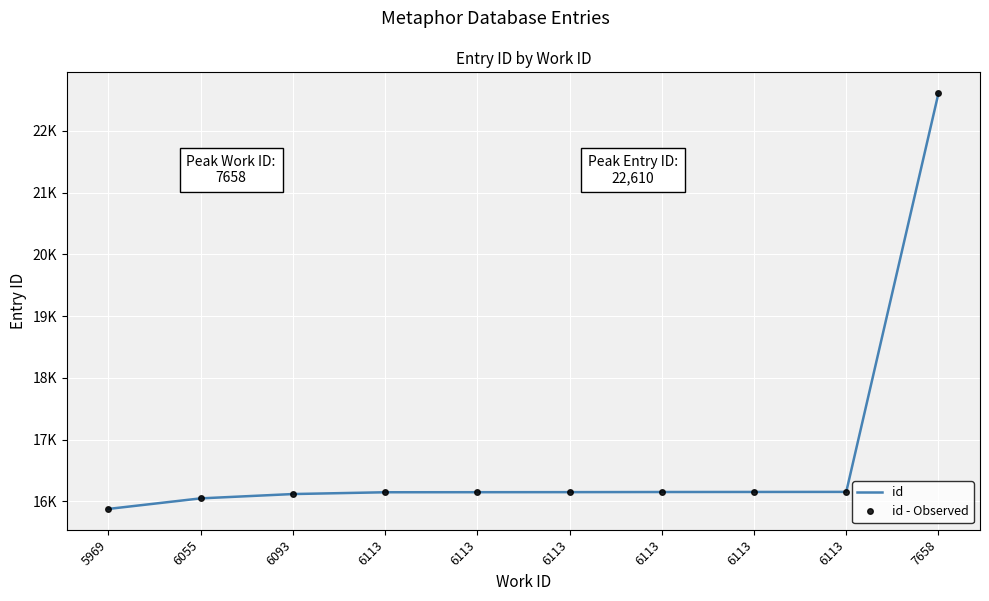

What is the difference between the id values at 6113 and 7658?

6460